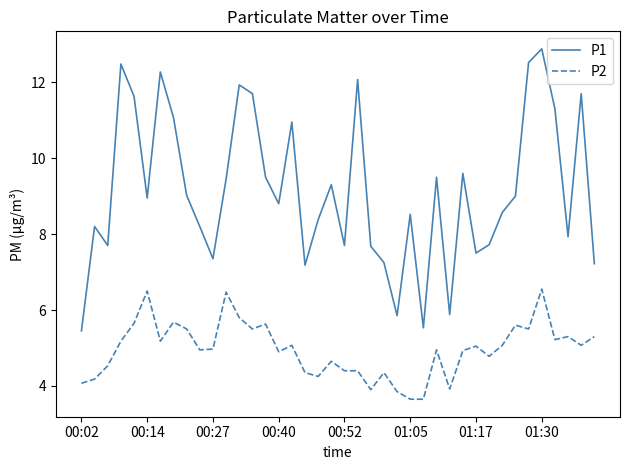

List the series in order of their peak value, lowest first.

P2, P1